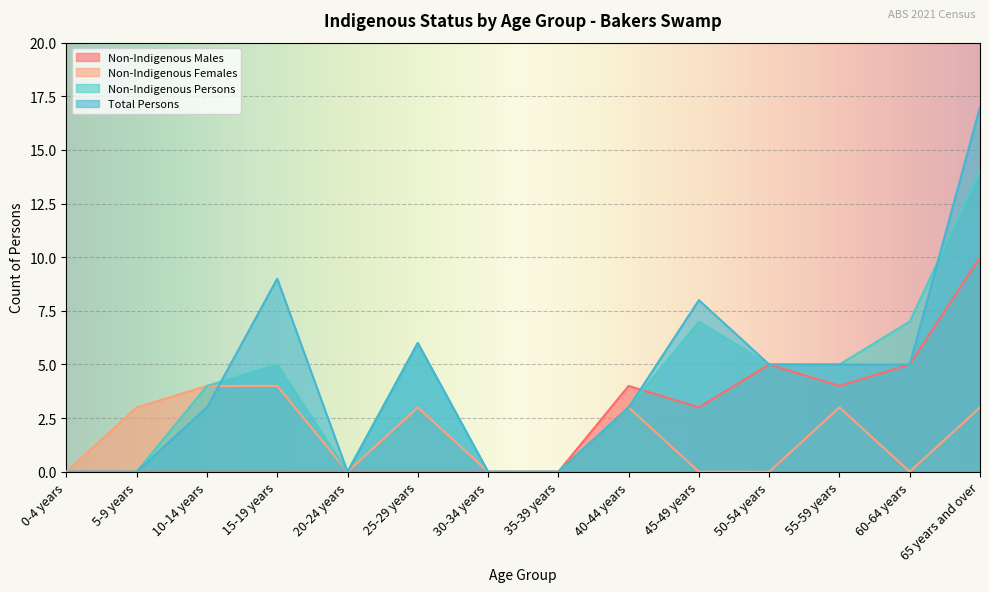

What is the average value of the Non-Indigenous Persons series?

4